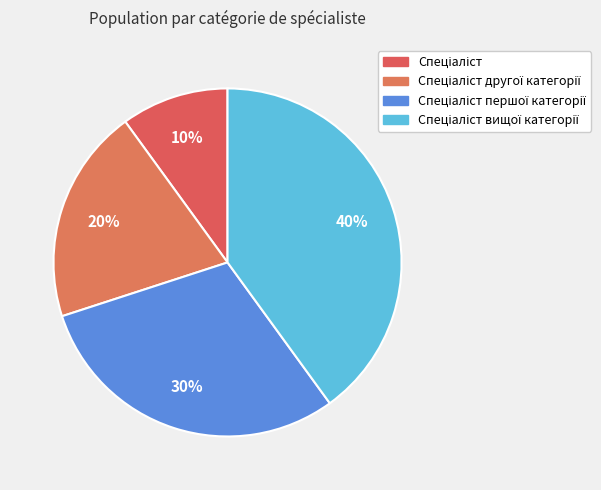

Does Спеціаліст вищої категорії account for over 50% of the chart?

No